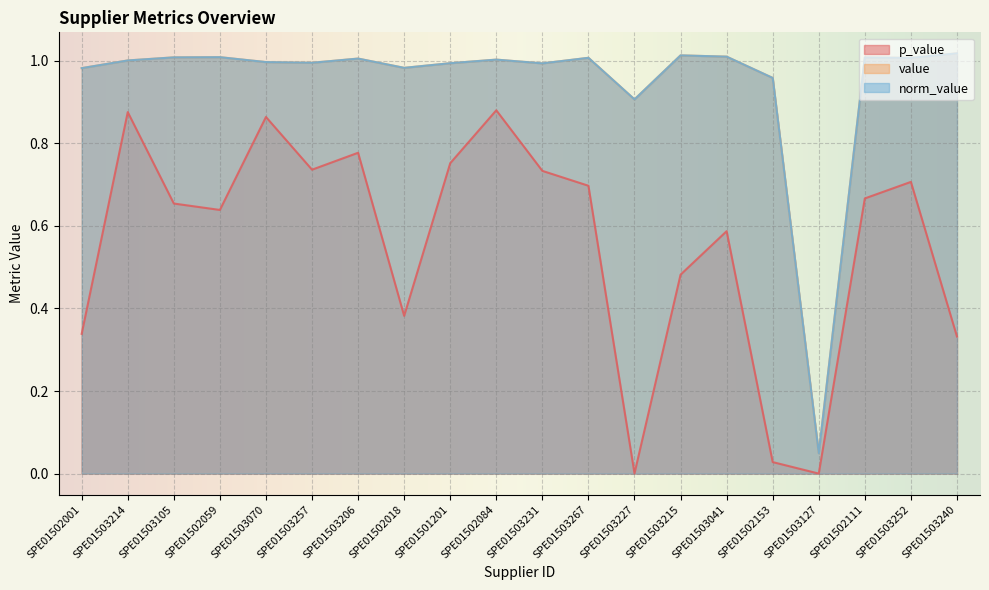

What is the label of the 4th point from the left?

SPE01502059